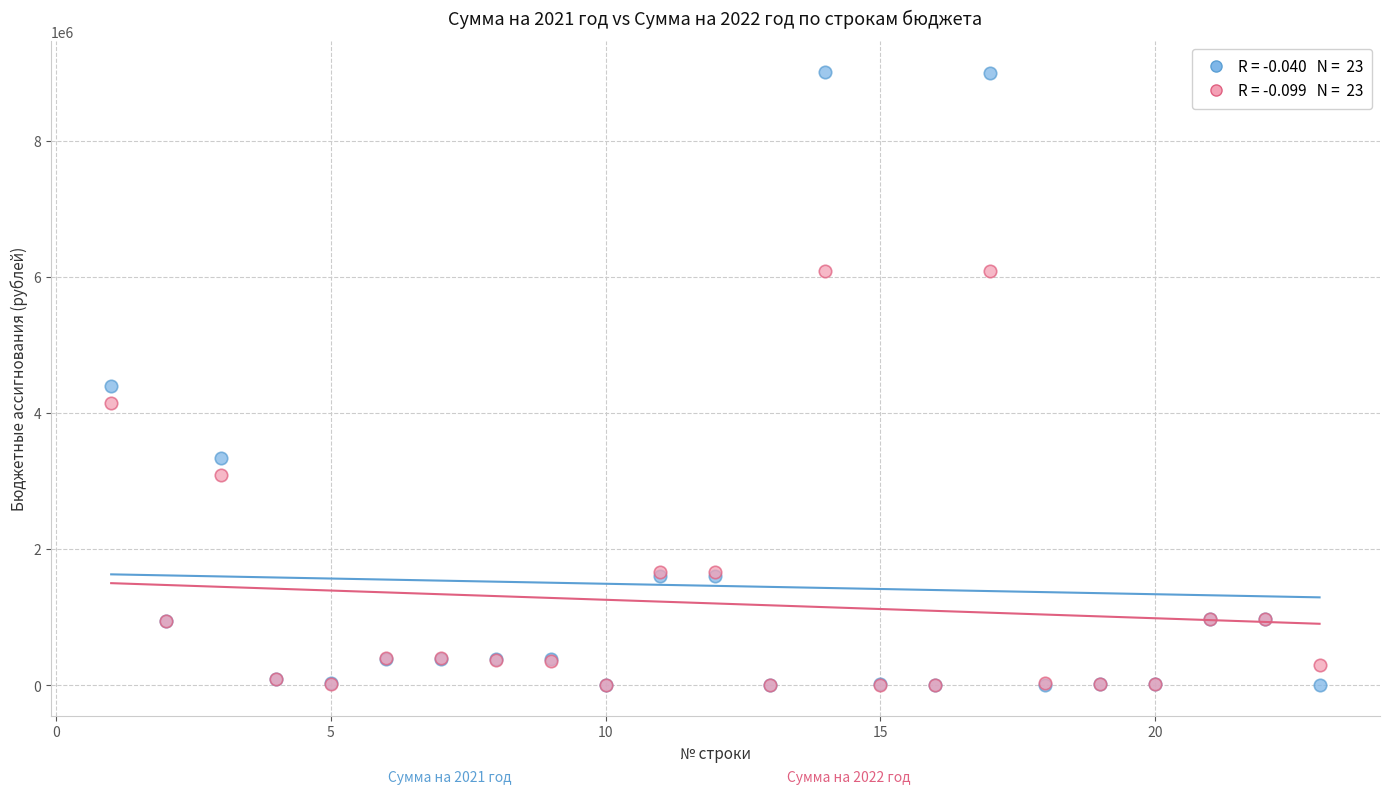

Across all series, what Y value is closest to 4509059?

4406132.0